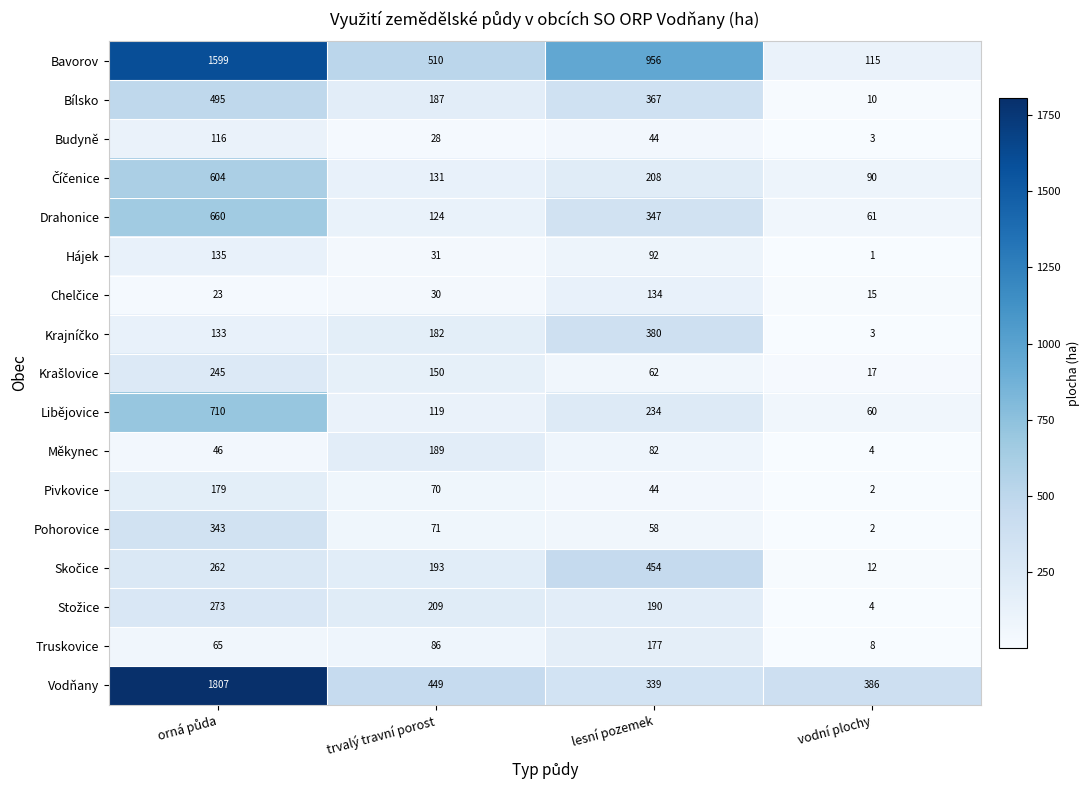

At how many categories does at least one series exceed 613?

2